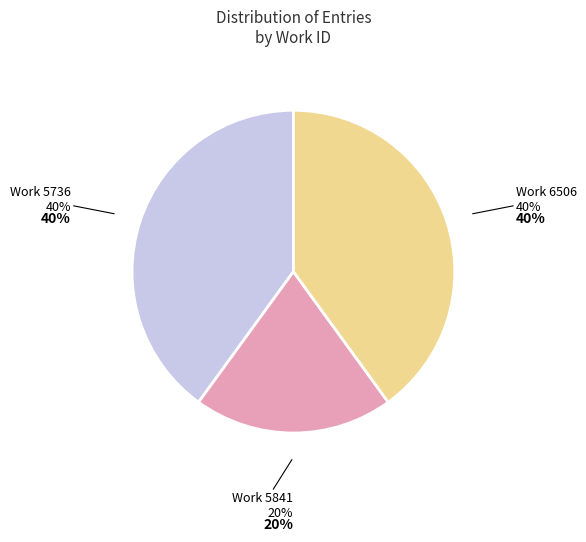

Is there any slice that represents more than half of the pie?

No